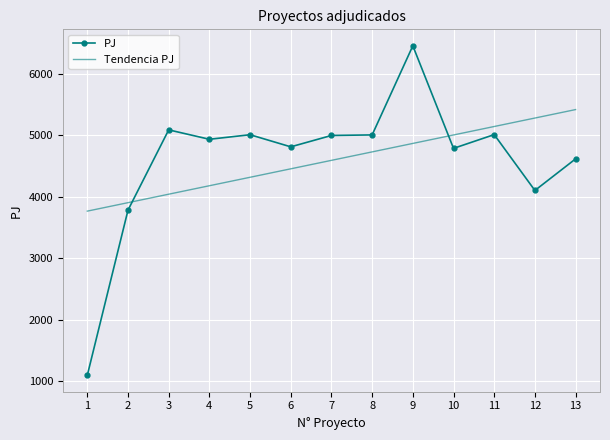

At how many categories does at least one series exceed 2560?

13